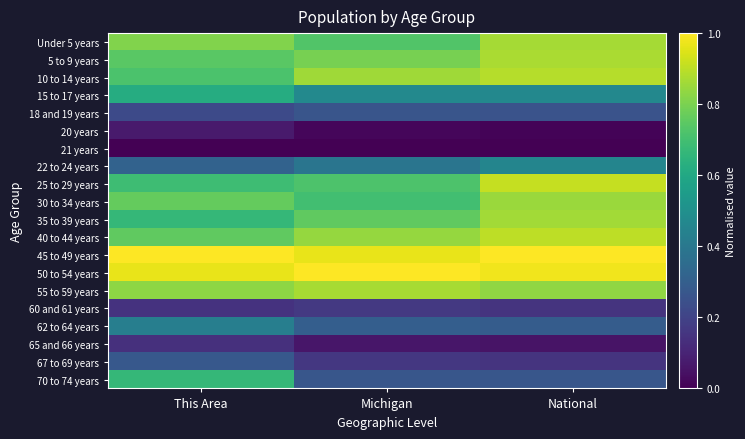

Which series has the largest total across all categories?

45 to 49 years